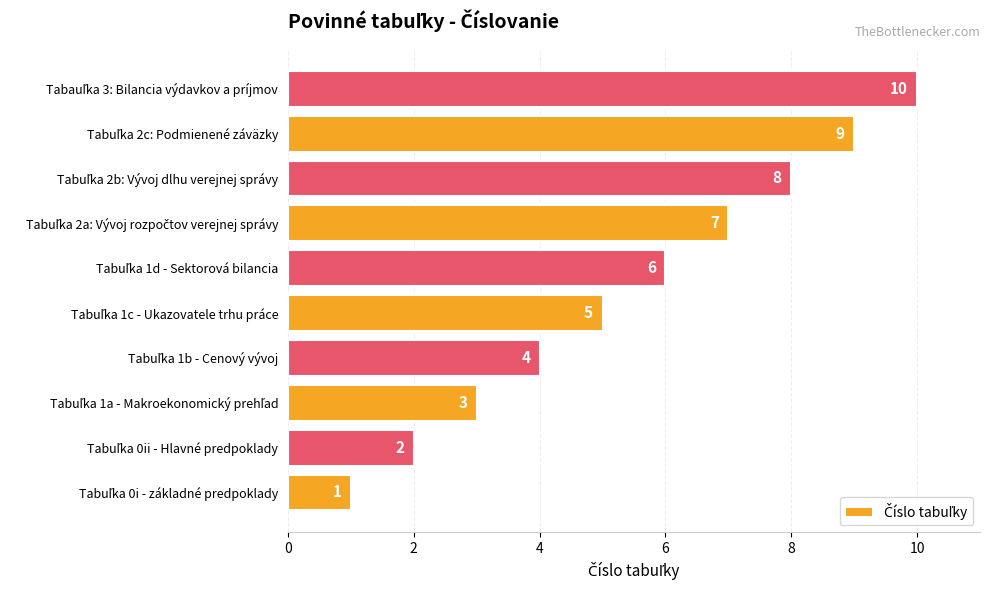

What is the difference between the maximum and minimum values?

9